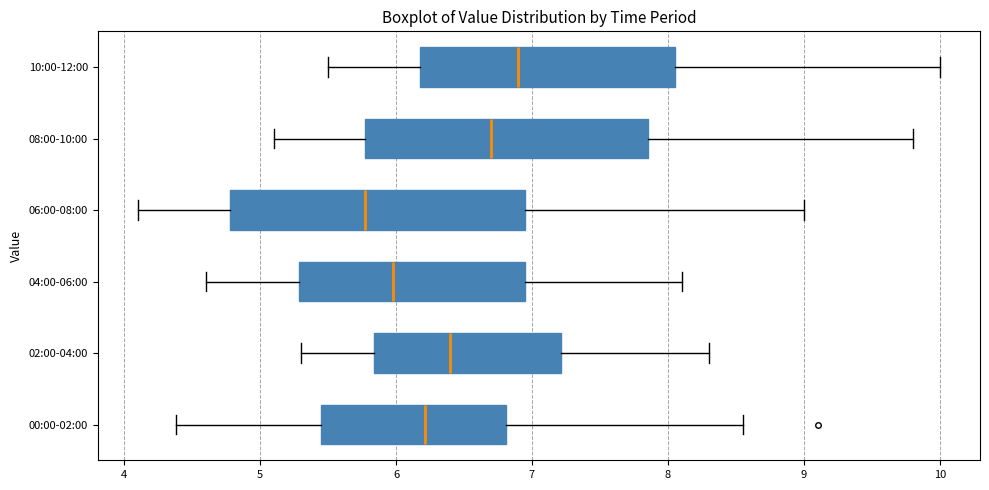

Comparing the boxes themselves (not the whiskers), which one is the widest?

06:00-08:00